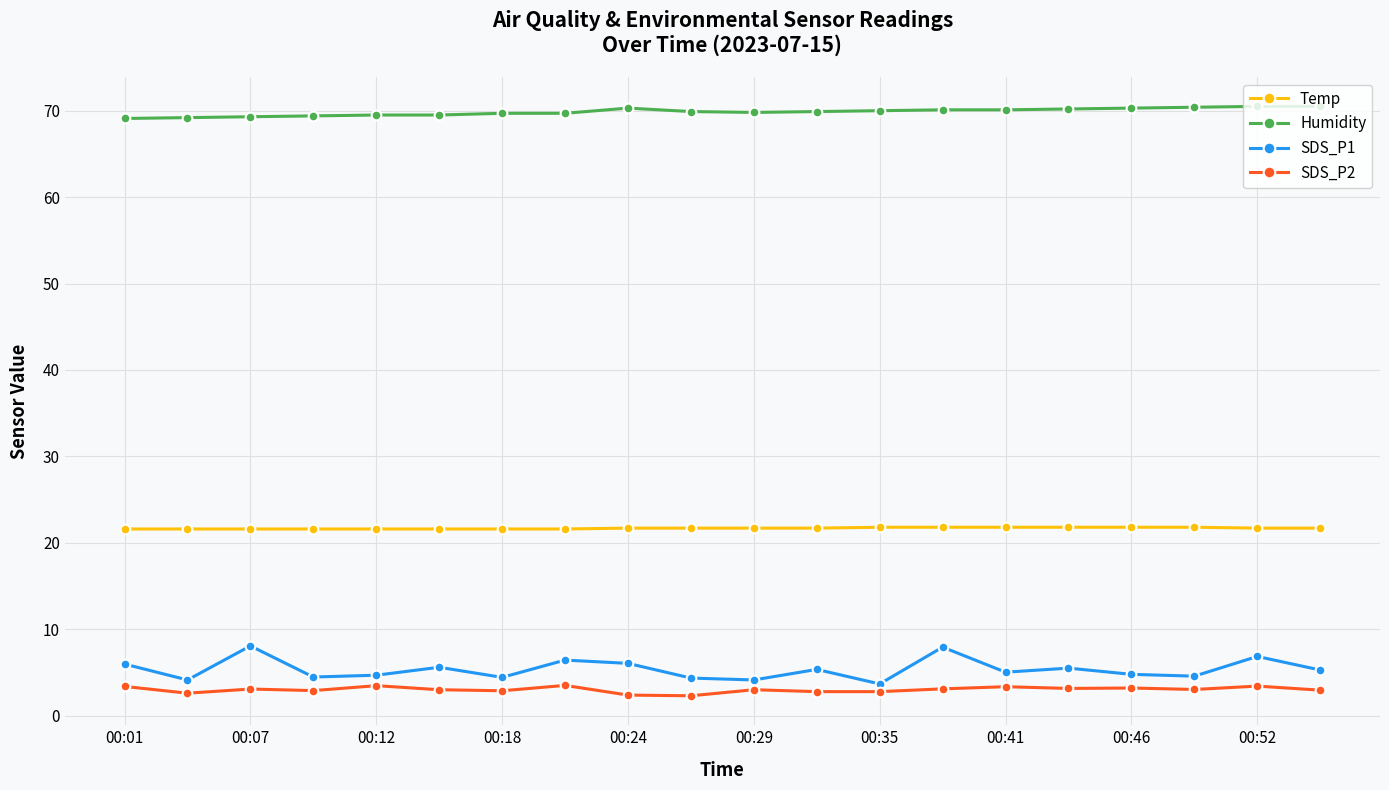

At how many categories does at least one series exceed 36?

20